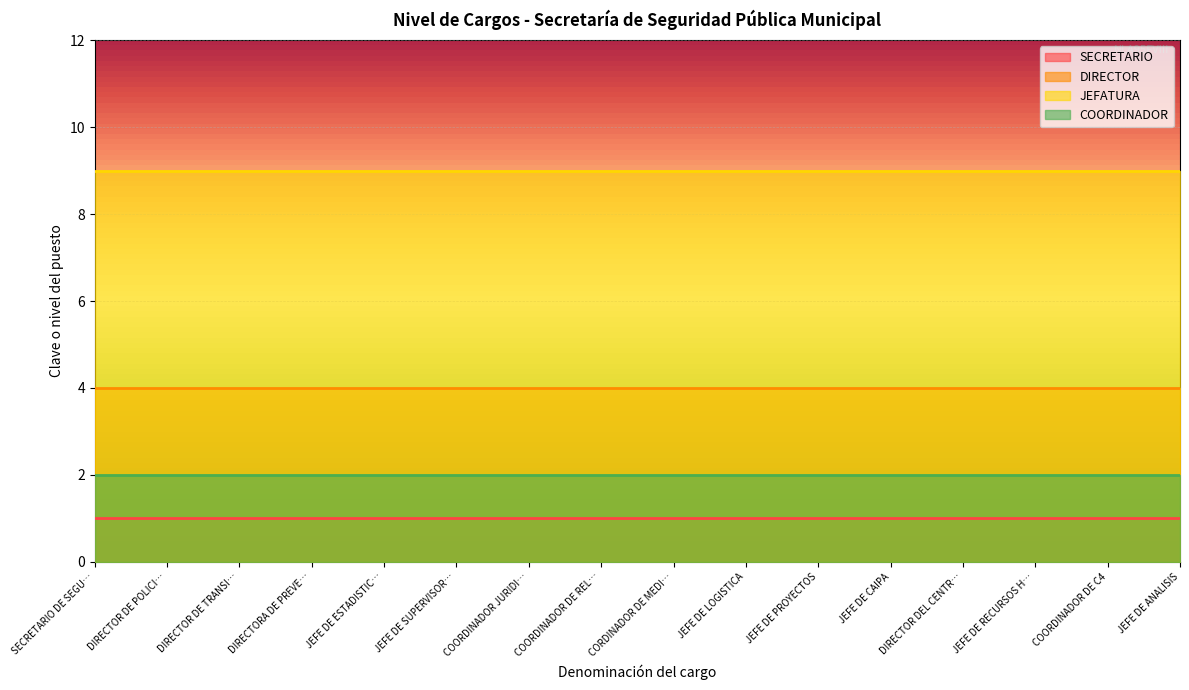

What is the lowest value of the DIRECTOR series?

4